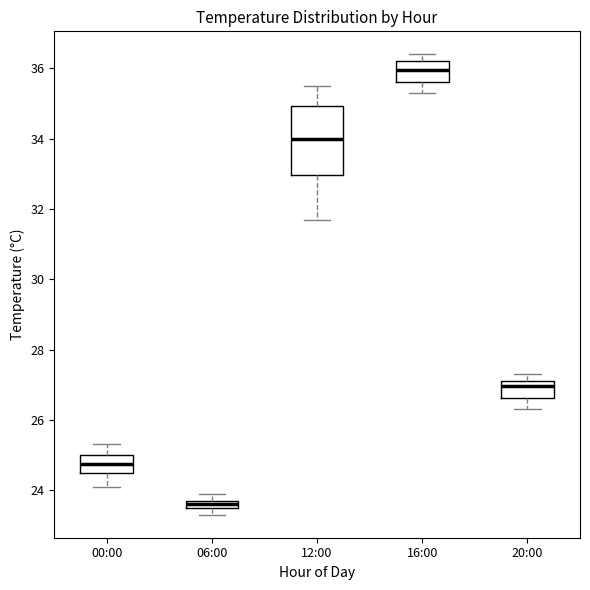

Which box is the tallest, from its lower edge to its upper edge?

12:00